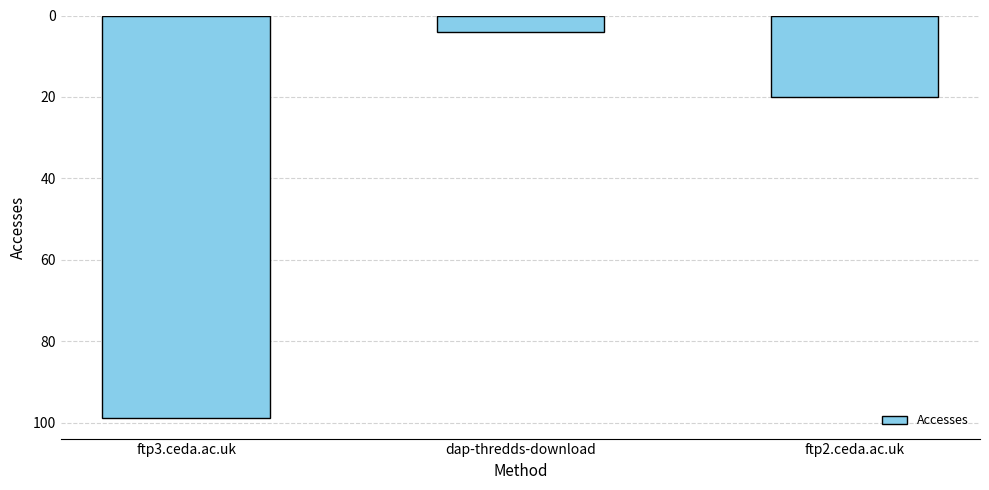

Reading left to right, list all the values displayed in this chart.

99	4	20